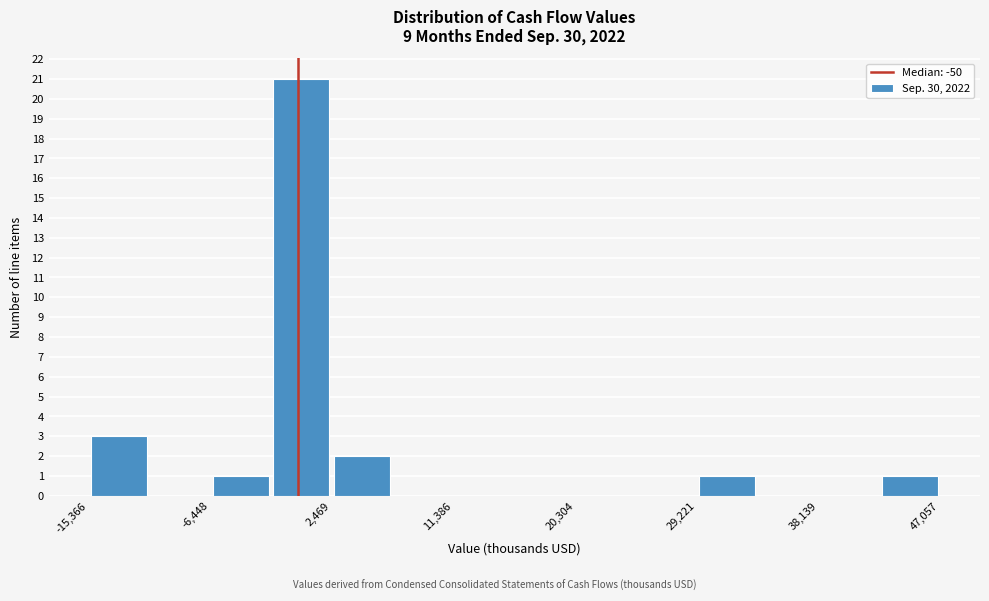

What is the height of the bar covering 29000 to 34000 on the x-axis? Neither the bar edges nor the heights are printed on the chart, so give them approximately, as read against the axes.

1